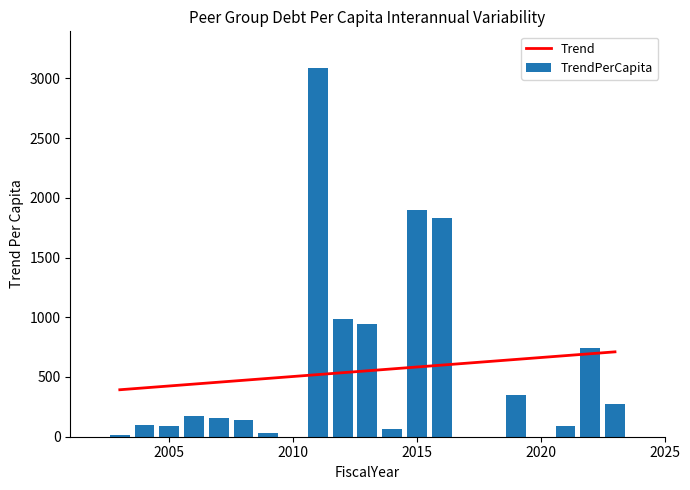

Reading right to left, transcribe all the data shown in this chart.

2023=277.5	2022=746.5	2021=89.0	2020=0.0	2019=349.3	2018=0.0	2016=1831.7	2015=1894.8	2014=66.6	2013=942.3	2012=982.3	2011=3084.5	2010=0.0	2009=33.2	2008=139.7	2007=155.1	2006=172.4	2005=93.7	2004=96.7	2003=15.9